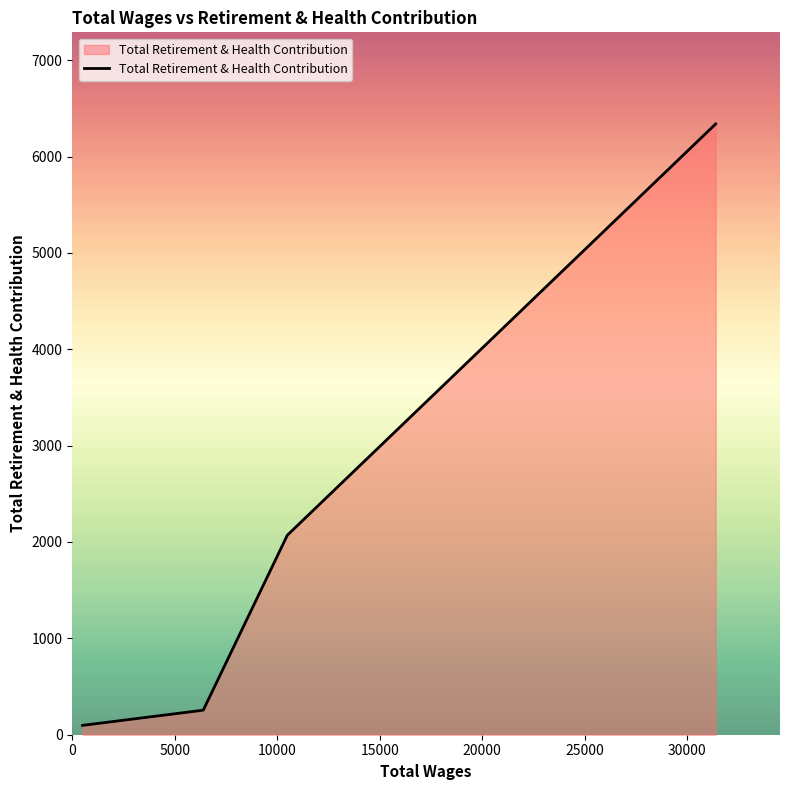

What is the maximum value shown in the chart?

6338